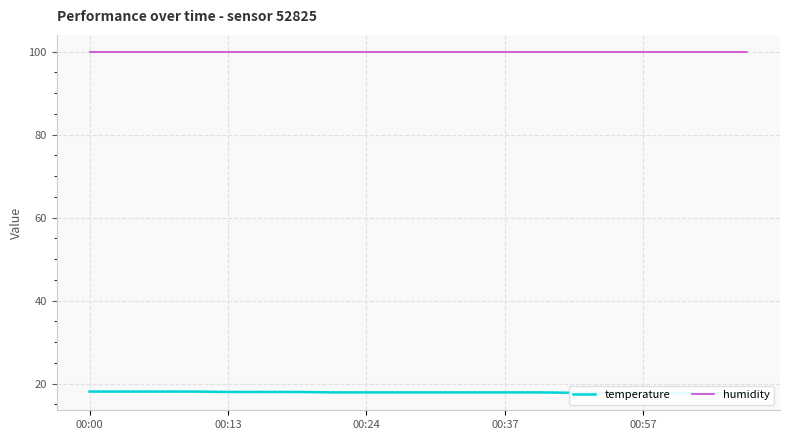

Reading right to left, transcribe all the data shown in this chart.

temperature: 17.7	17.7	17.7	17.8	17.8	17.8	17.9	17.9	17.9	17.9	17.9	17.9	17.9	18.0	18.0	18.0	18.1	18.1	18.1	18.1
humidity: 99.9	99.9	99.9	99.9	99.9	99.9	99.9	99.9	99.9	99.9	99.9	99.9	99.9	99.9	99.9	99.9	99.9	99.9	99.9	99.9